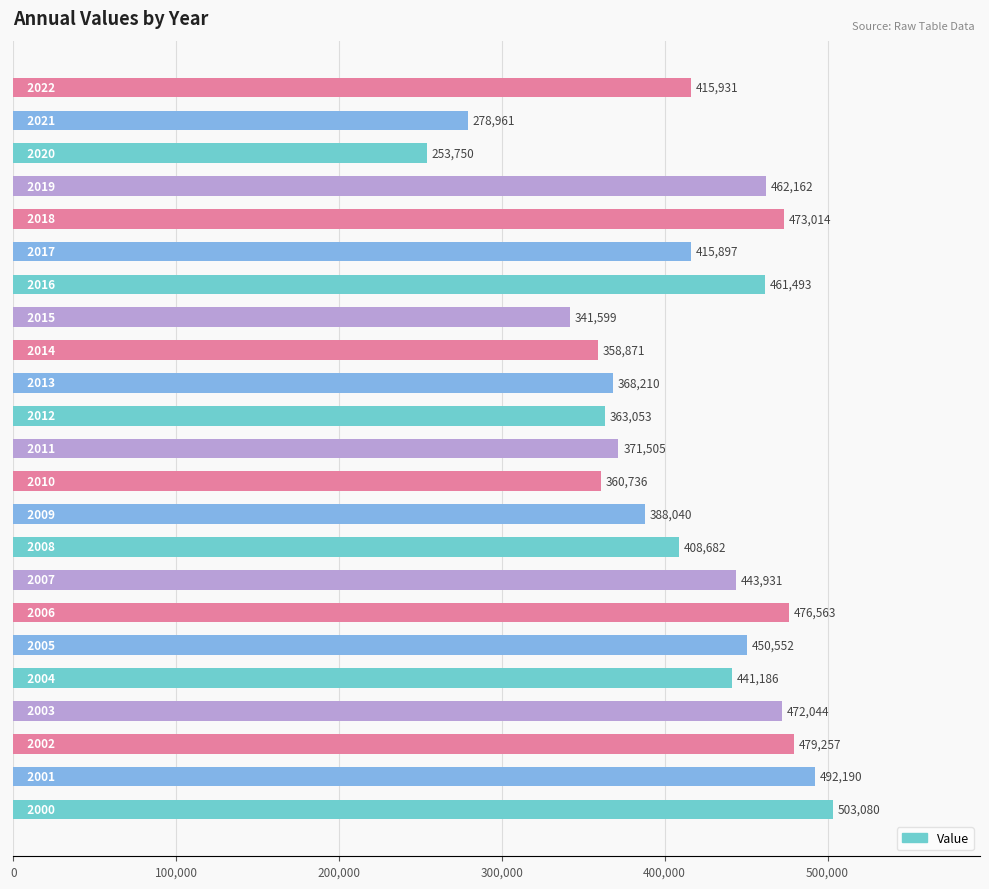

What is the greatest value displayed?

503080